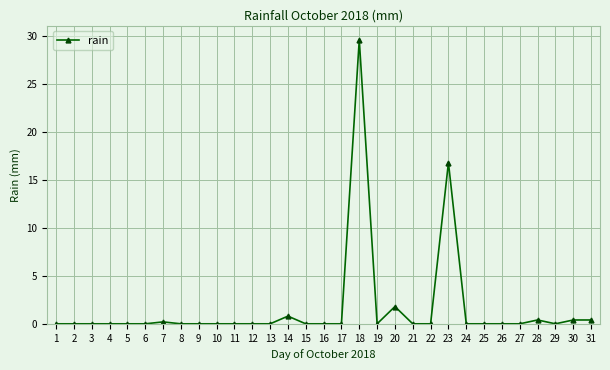

Is it true that the value at 22 is 13.5?

False